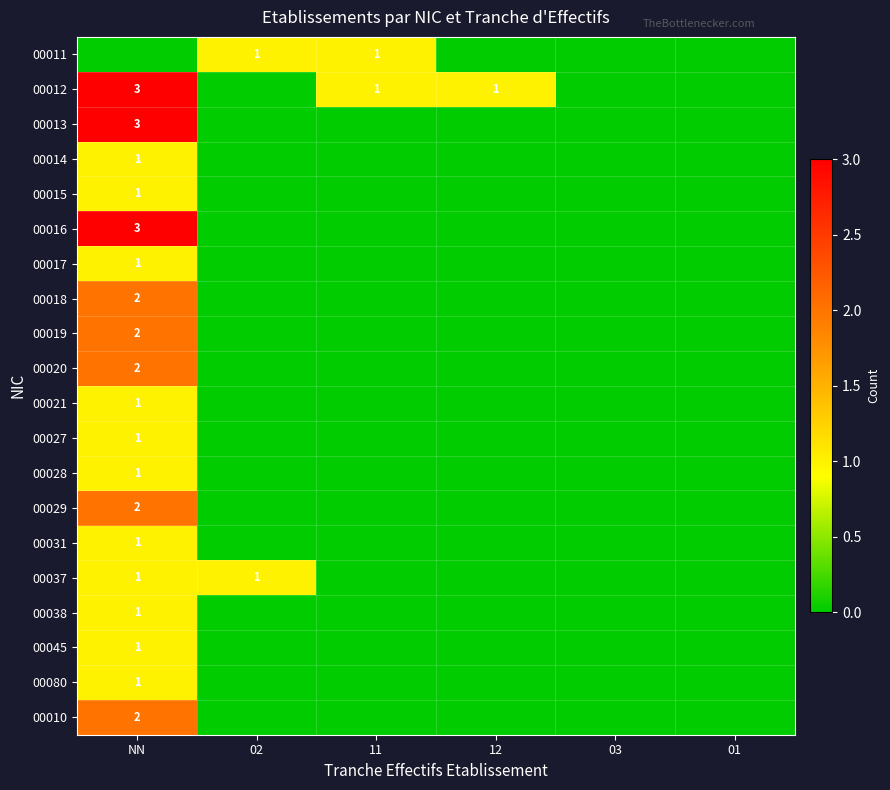

The value of 00037 at 02 is 2. True or false?

False